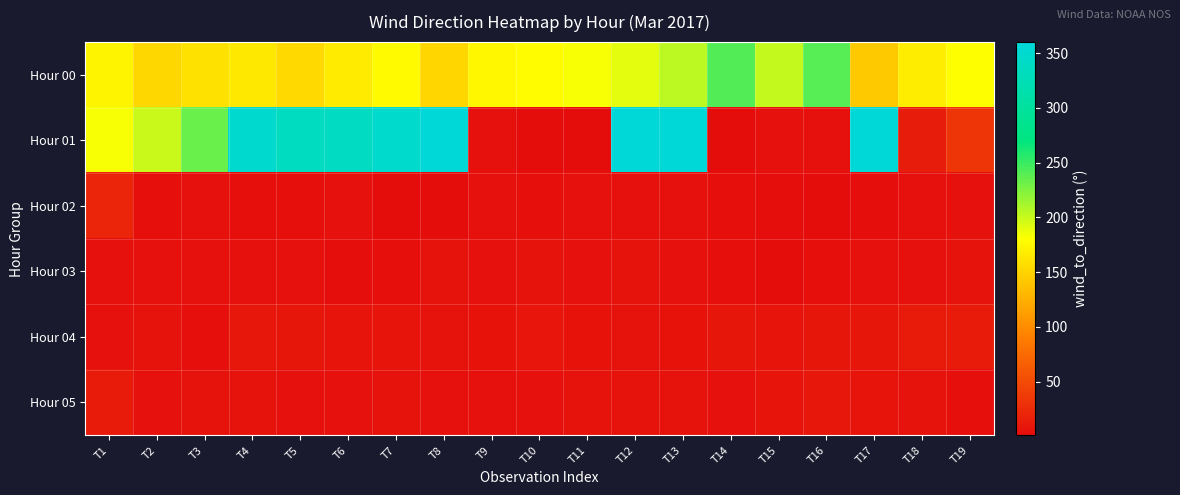

What is the difference between the highest and lowest values at T19?

177.2